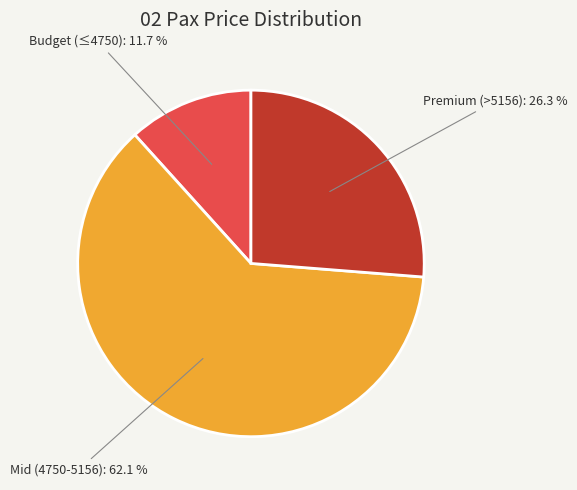

Which has a higher value, Mid (4750-5156): 62.1 % or Budget (≤4750): 11.7 %?

Mid (4750-5156): 62.1 %